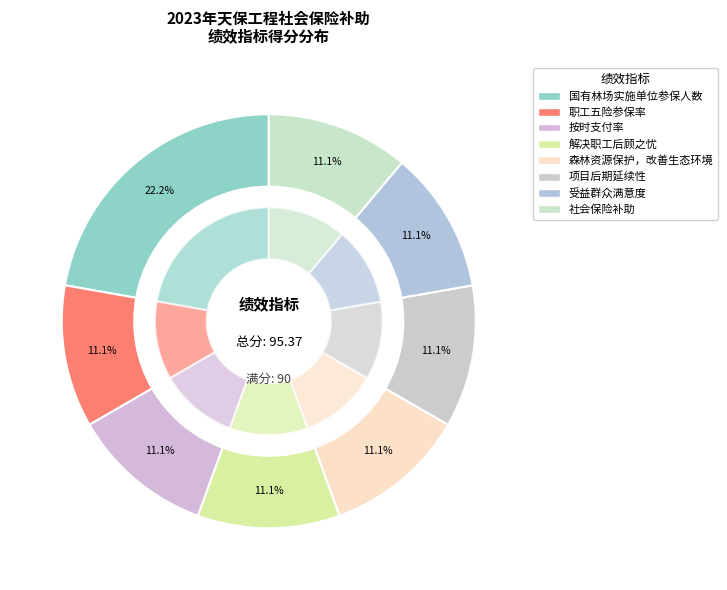

Do 解决职工后顾之忧 and 森林资源保护，改善生态环境 together represent more than half of the pie?

No